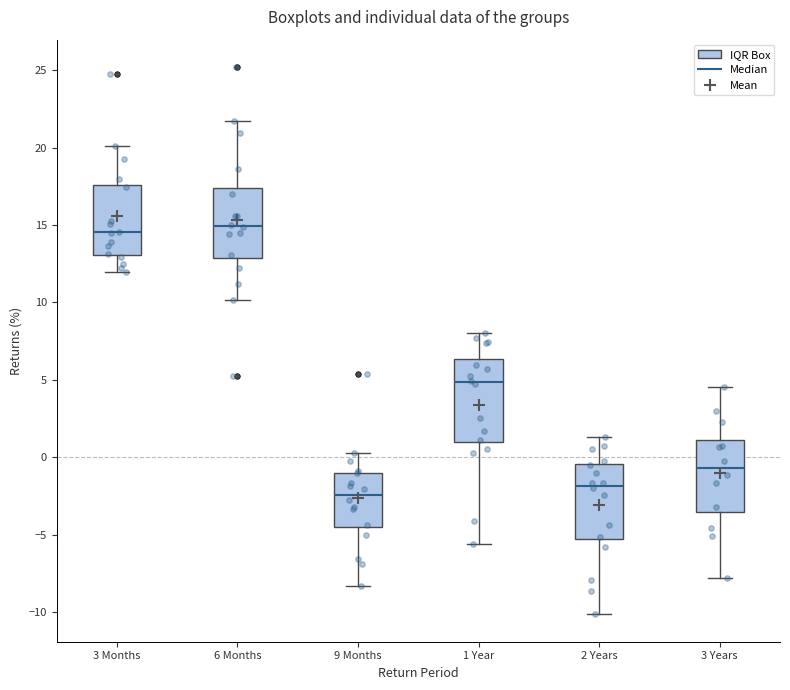

Where is the upper edge of the box for 2 Years on the y-axis? The values are not printed on the chart, so give them approximately, as read against the axis.

-0.5